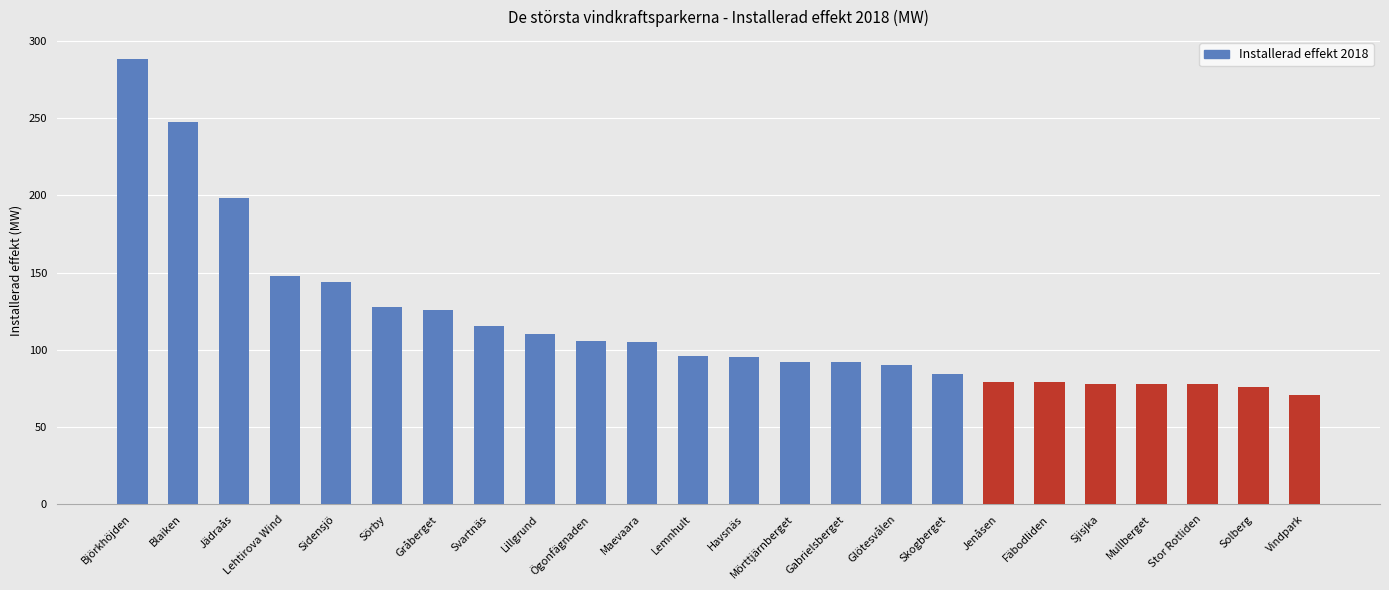

What is the value of the 17th bar from the left?

84.6